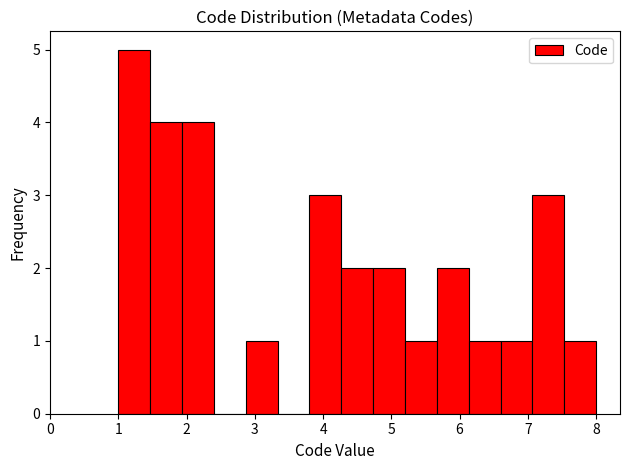

Reading left to right, list every bar in this chart as the range it spans on the x-axis followed by its height. Neither the bar edges nor the heights are printed on the chart, so give them approximately, as read against the axes.

1.0 to 1.5: 5
1.5 to 1.9: 4
1.9 to 2.4: 4
2.4 to 2.9: 0
2.9 to 3.3: 1
3.3 to 3.8: 0
3.8 to 4.3: 3
4.3 to 4.7: 2
4.7 to 5.2: 2
5.2 to 5.7: 1
5.7 to 6.1: 2
6.1 to 6.6: 1
6.6 to 7.1: 1
7.1 to 7.5: 3
7.5 to 8.0: 1